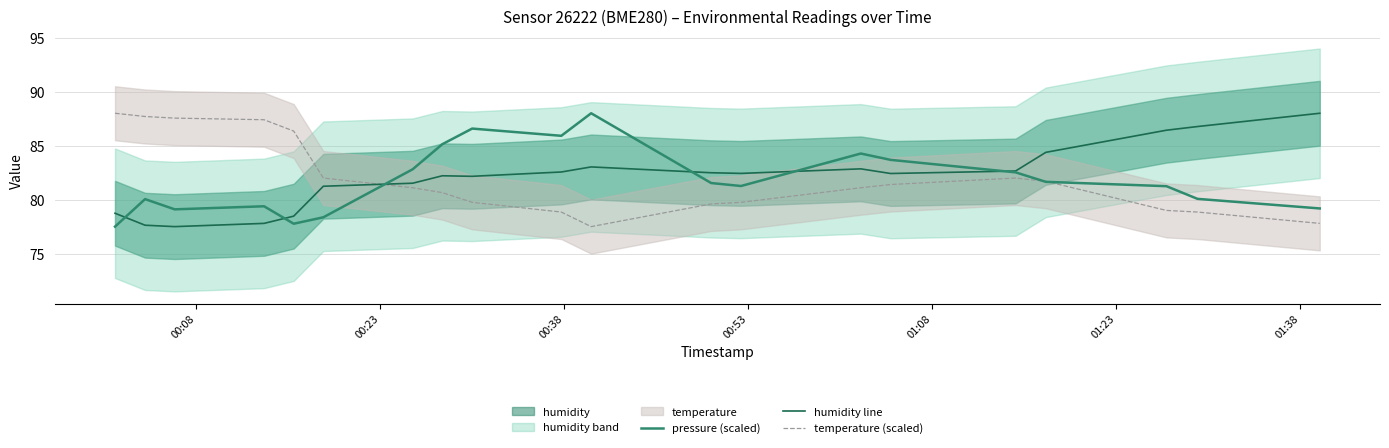

What is the difference between the maximum and minimum values in the humidity line series?

10.5